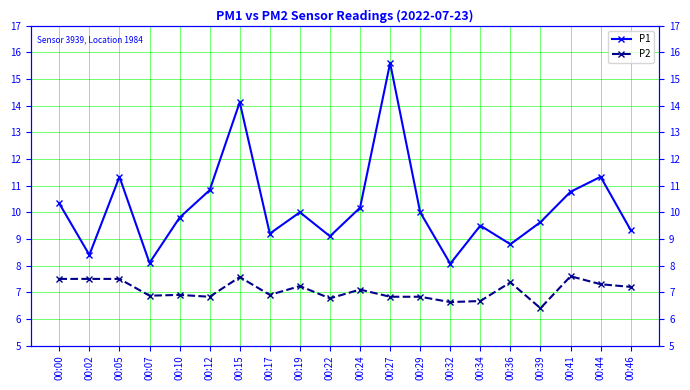

What is the difference between the maximum and second lowest values in the P2 series?

1.0